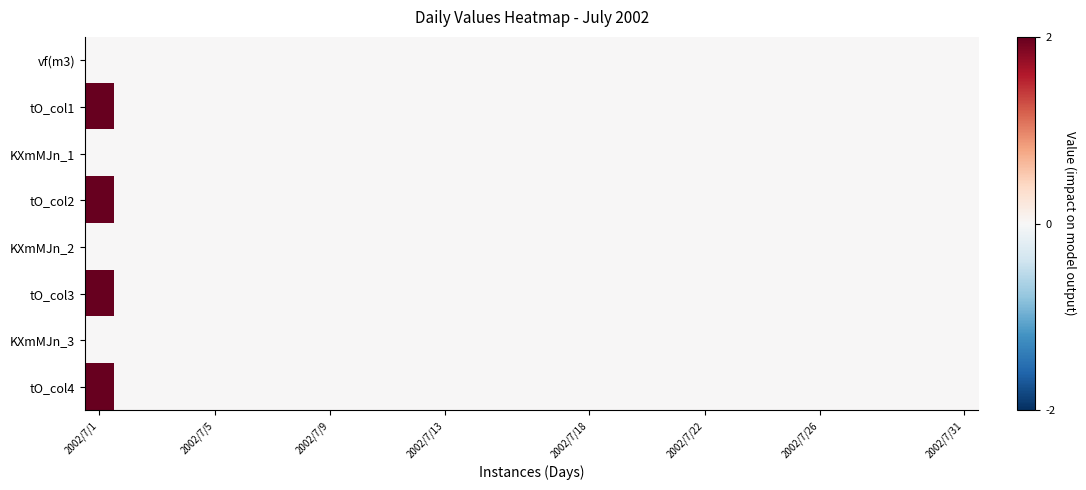

Reading left to right, transcribe all the data shown in this chart.

vf(m3): 0	0	0	0	0	0	0	0	0	0	0	0	0	0	0	0	0	0	0	0	0	0	0	0	0	0	0	0	0	0	0
tO_col1: 2	0	0	0	0	0	0	0	0	0	0	0	0	0	0	0	0	0	0	0	0	0	0	0	0	0	0	0	0	0	0
KXmMJn_1: 0	0	0	0	0	0	0	0	0	0	0	0	0	0	0	0	0	0	0	0	0	0	0	0	0	0	0	0	0	0	0
tO_col2: 2	0	0	0	0	0	0	0	0	0	0	0	0	0	0	0	0	0	0	0	0	0	0	0	0	0	0	0	0	0	0
KXmMJn_2: 0	0	0	0	0	0	0	0	0	0	0	0	0	0	0	0	0	0	0	0	0	0	0	0	0	0	0	0	0	0	0
tO_col3: 2	0	0	0	0	0	0	0	0	0	0	0	0	0	0	0	0	0	0	0	0	0	0	0	0	0	0	0	0	0	0
KXmMJn_3: 0	0	0	0	0	0	0	0	0	0	0	0	0	0	0	0	0	0	0	0	0	0	0	0	0	0	0	0	0	0	0
tO_col4: 2	0	0	0	0	0	0	0	0	0	0	0	0	0	0	0	0	0	0	0	0	0	0	0	0	0	0	0	0	0	0